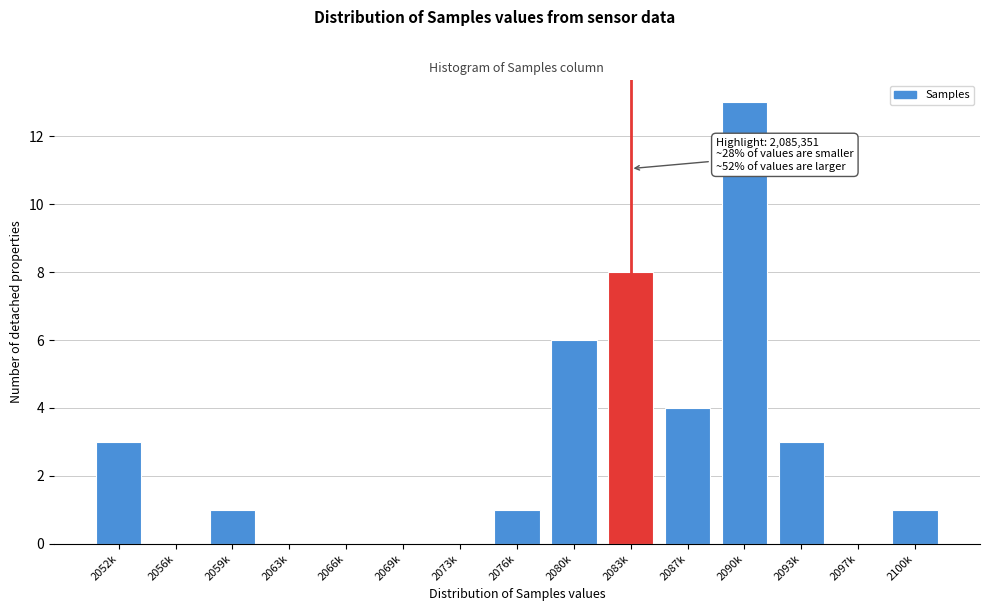

Reading left to right, what are all the values shown in this chart?

2052k=3	2056k=0	2059k=1	2063k=0	2066k=0	2069k=0	2073k=0	2076k=1	2080k=6	2083k=8	2087k=4	2090k=13	2093k=3	2097k=0	2100k=1